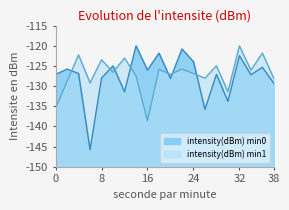

What is the maximum value for intensity(dBm) min1?

-120.0